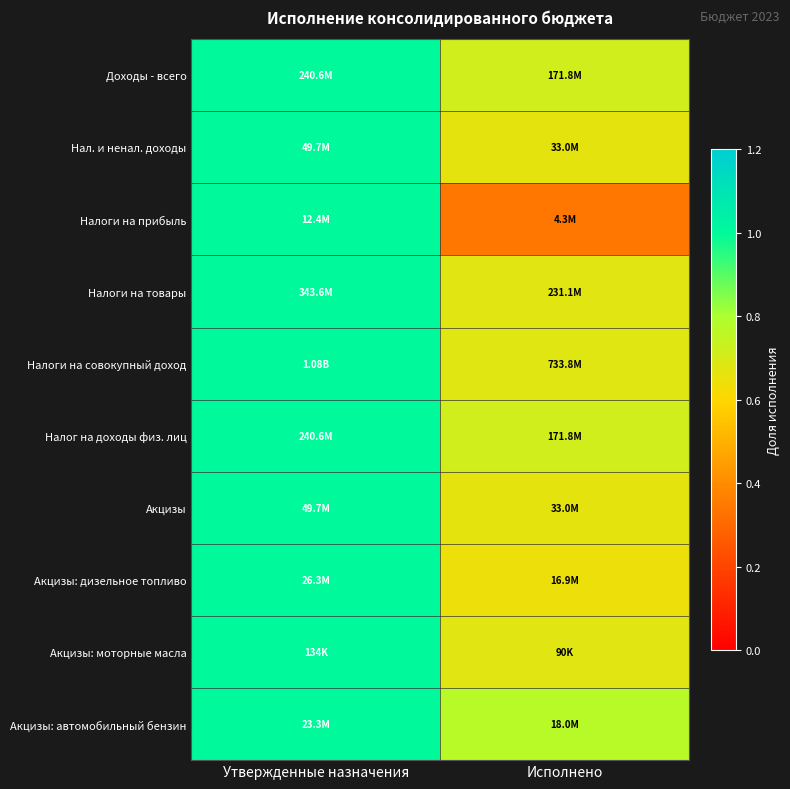

Reading left to right, what are all the values shown in this chart?

Доходы - всего: Утвержденные назначения=1.0	Исполнено=0.7
Нал. и ненал. доходы: Утвержденные назначения=1.0	Исполнено=0.7
Налоги на прибыль: Утвержденные назначения=1.0	Исполнено=0.3
Налоги на товары: Утвержденные назначения=1.0	Исполнено=0.7
Налоги на совокупный доход: Утвержденные назначения=1.0	Исполнено=0.7
Налог на доходы физ. лиц: Утвержденные назначения=1.0	Исполнено=0.7
Акцизы: Утвержденные назначения=1.0	Исполнено=0.7
Акцизы: дизельное топливо: Утвержденные назначения=1.0	Исполнено=0.6
Акцизы: моторные масла: Утвержденные назначения=1.0	Исполнено=0.7
Акцизы: автомобильный бензин: Утвержденные назначения=1.0	Исполнено=0.8